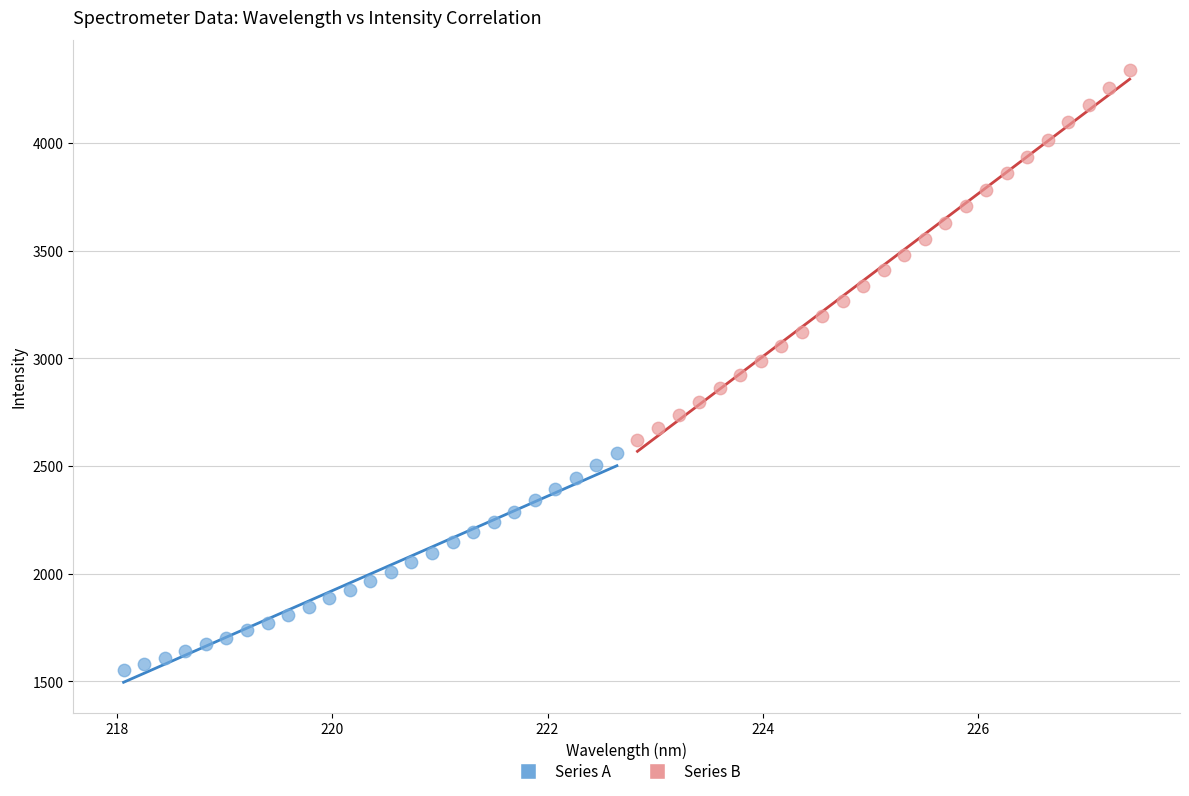

Which series has the largest Y range (max minus min)?

Series B